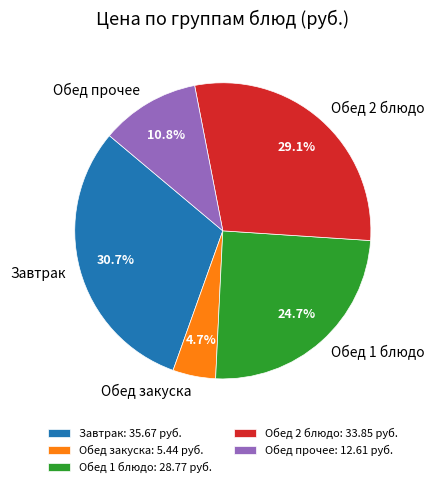

What is the ratio of the value at Обед прочее to the value at Обед 1 блюдо?

0.4